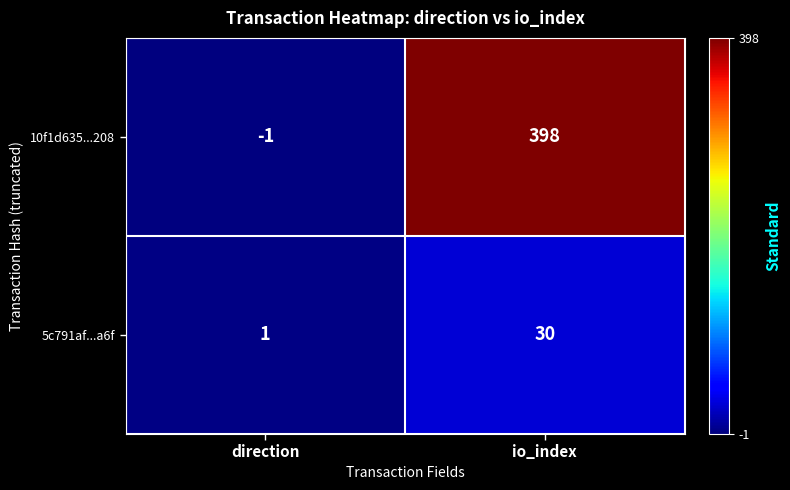

List the series in order of their peak value, lowest first.

5c791af...a6f, 10f1d635...208